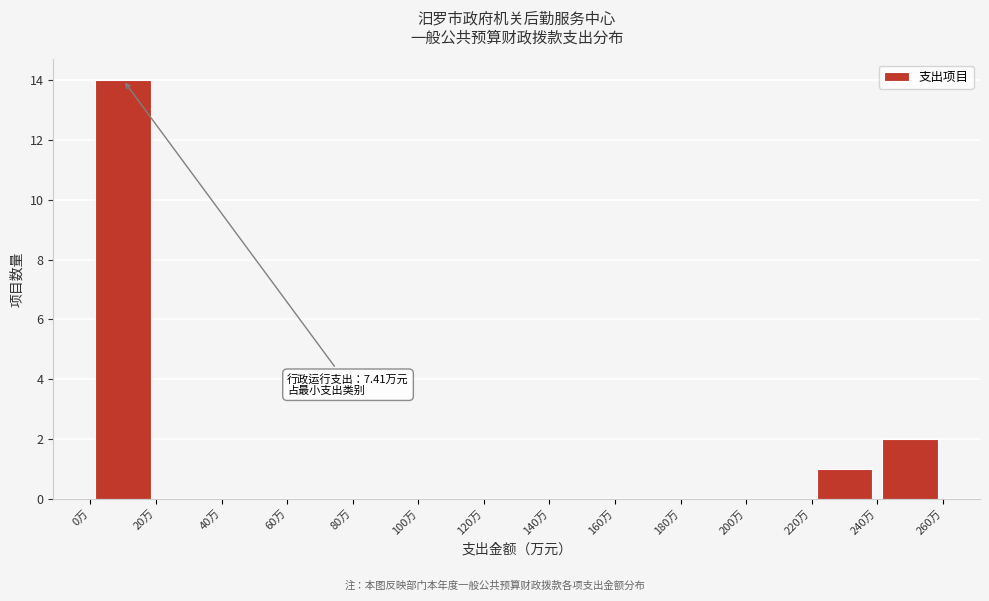

Over which range of the x-axis is the bar tallest?

0 to 20